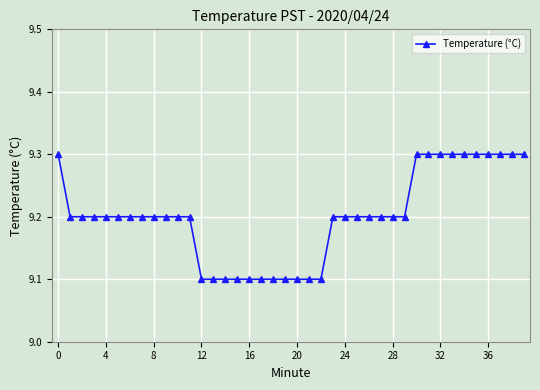

What is the difference between the maximum and second lowest values?

0.2